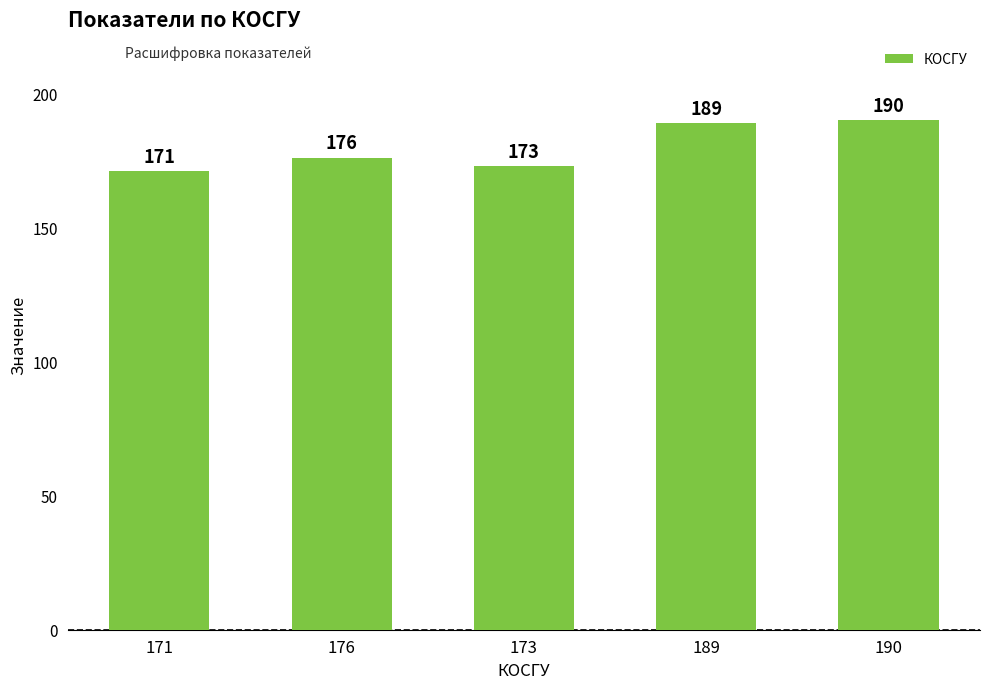

What is the sum of the values at 190 and 173?

363